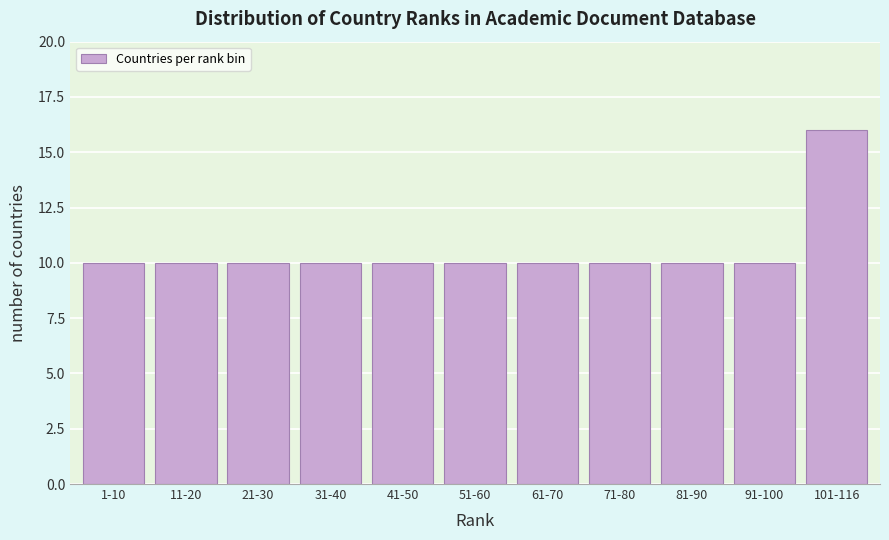

Reading right to left, list all the values displayed in this chart.

16	10	10	10	10	10	10	10	10	10	10